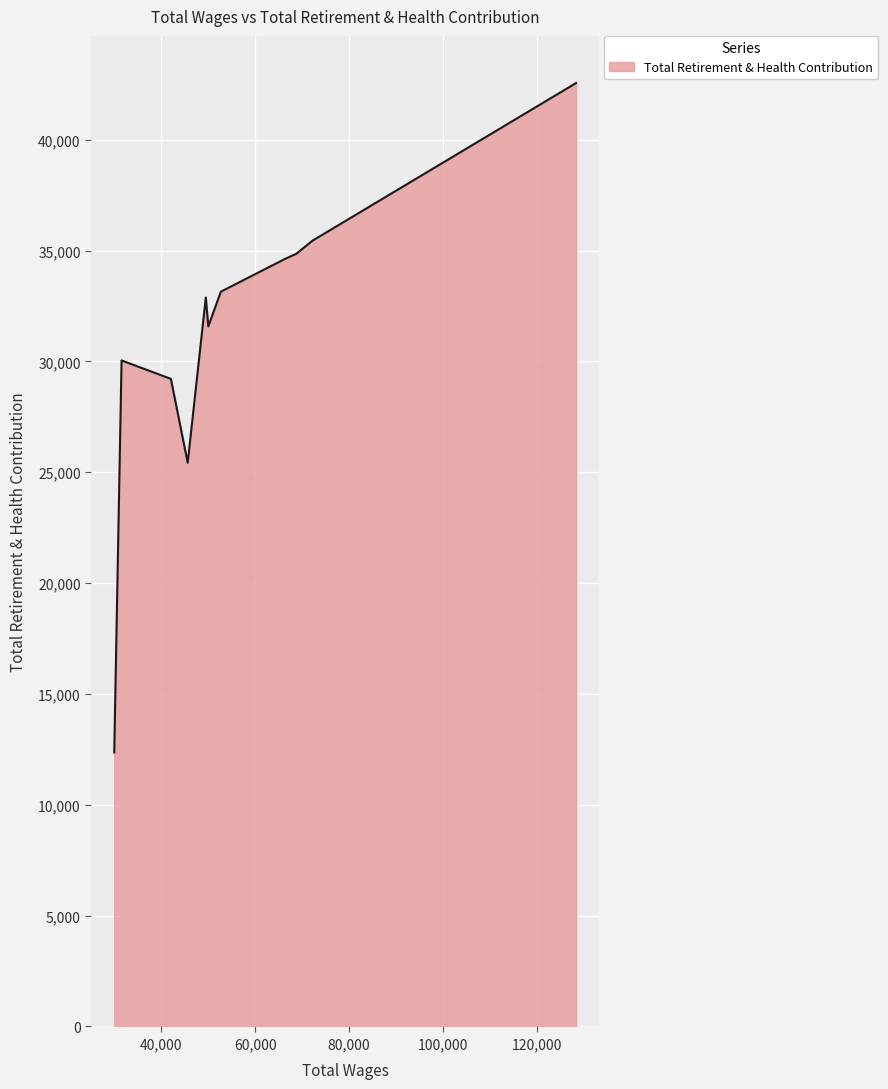

What is the maximum value shown in the chart?

42556